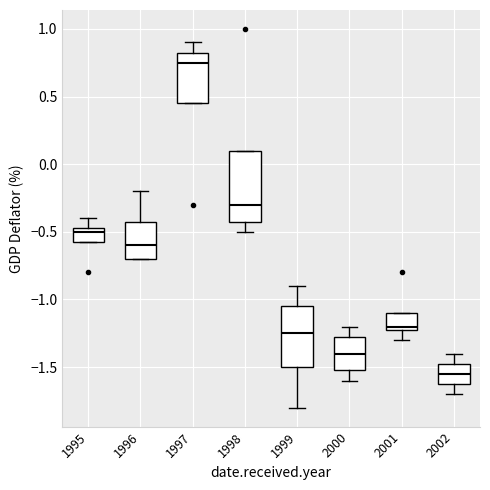

Reading left to right, transcribe this box plot: for each box, give where its median line is, the range the box spans, and where its two whiskers end, as read against the y-axis. The values are not printed on the chart, so give them approximately, as read against the axis.

1995: median -0.50, box -0.55 to -0.45, whiskers -0.55 to -0.40
1996: median -0.60, box -0.70 to -0.40, whiskers -0.70 to -0.20
1997: median 0.75, box 0.45 to 0.85, whiskers 0.45 to 0.90
1998: median -0.30, box -0.40 to 0.10, whiskers -0.50 to 0.10
1999: median -1.25, box -1.50 to -1.05, whiskers -1.80 to -0.90
2000: median -1.40, box -1.50 to -1.25, whiskers -1.60 to -1.20
2001: median -1.20 (just above the box's lower edge), box -1.20 to -1.10, whiskers -1.30 to -1.10
2002: median -1.55, box -1.60 to -1.45, whiskers -1.70 to -1.40